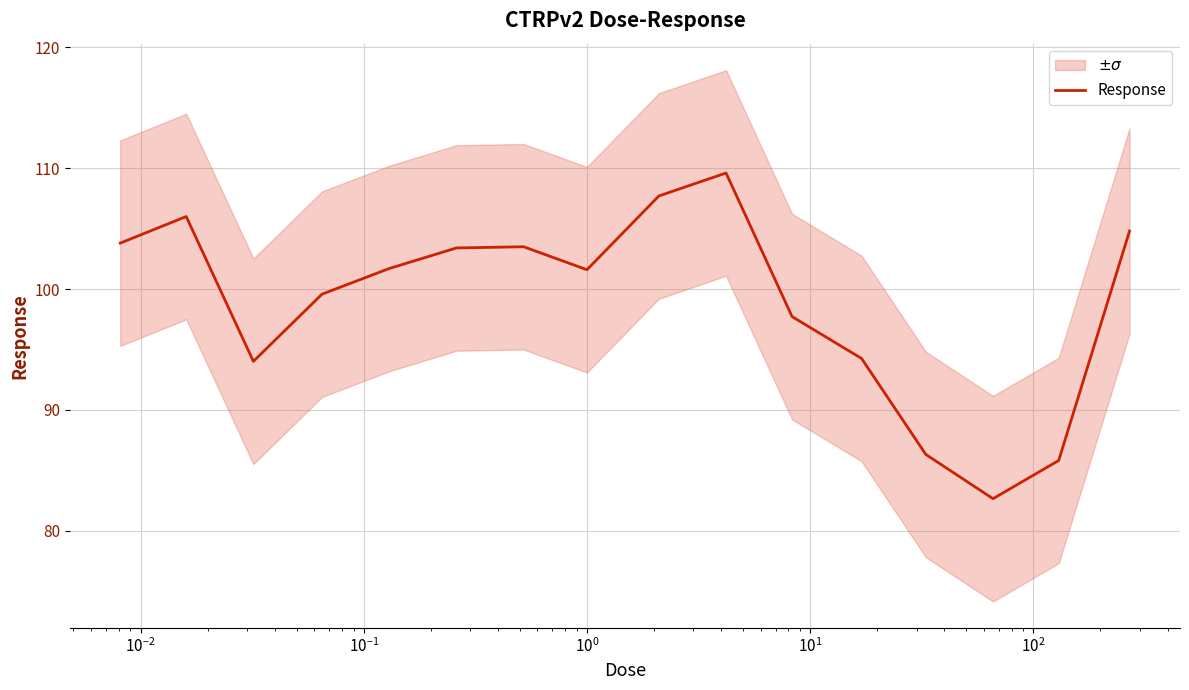

How many points are lower than both their immediate neighbors (excluding endpoints)?

3